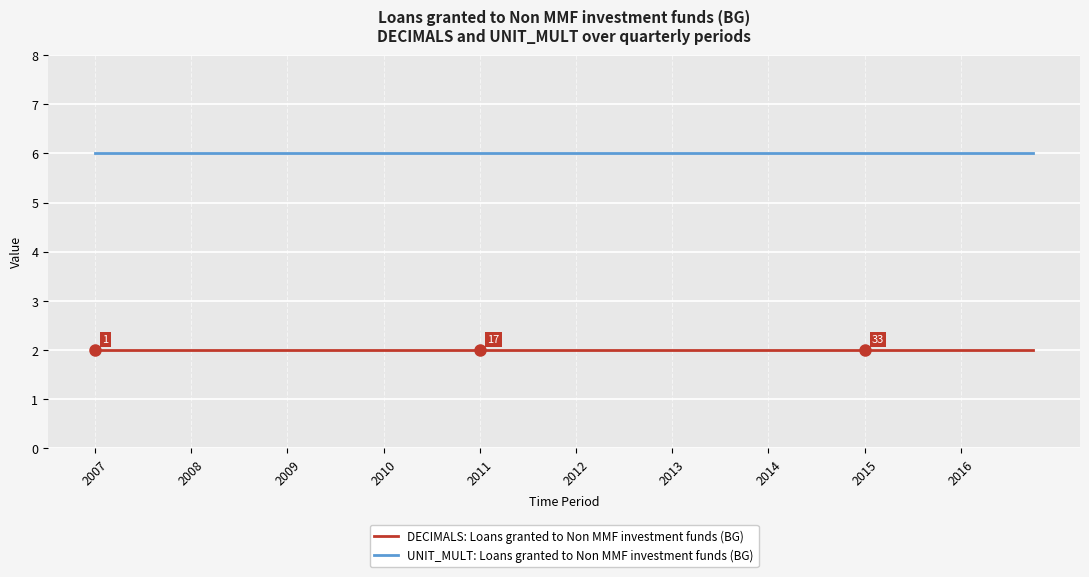

Which series has the largest total across all categories?

UNIT_MULT: Loans granted to Non MMF investment funds (BG)